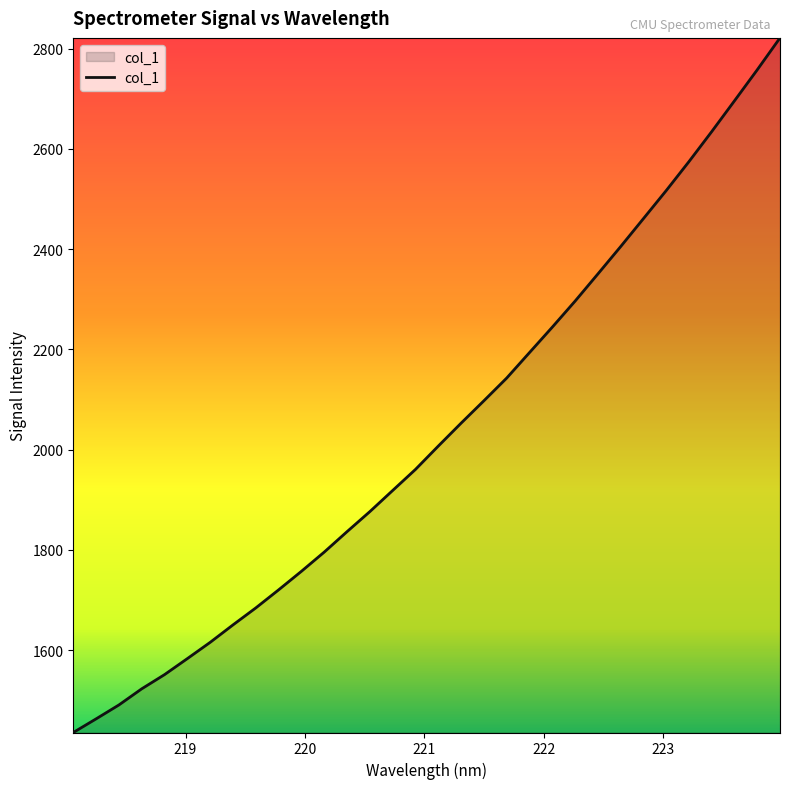

What is the minimum value shown in the chart?

1435.6